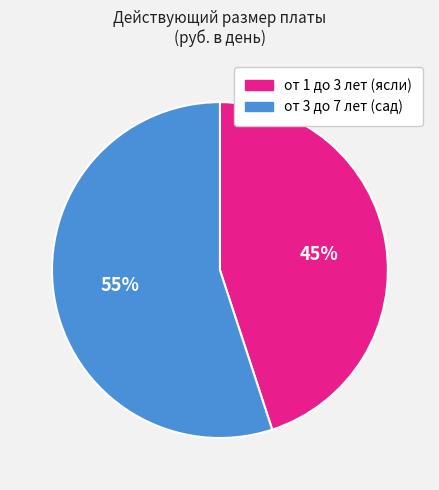

Which category has the smallest portion of the pie?

от 1 до 3 лет (ясли)